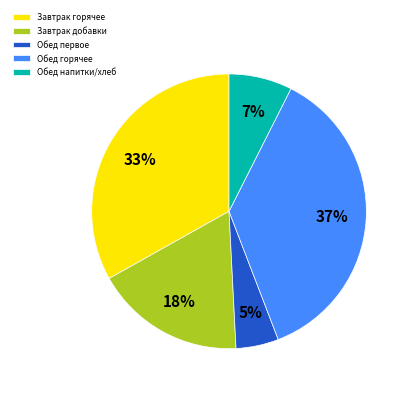

Count the number of slices in the pie.

5